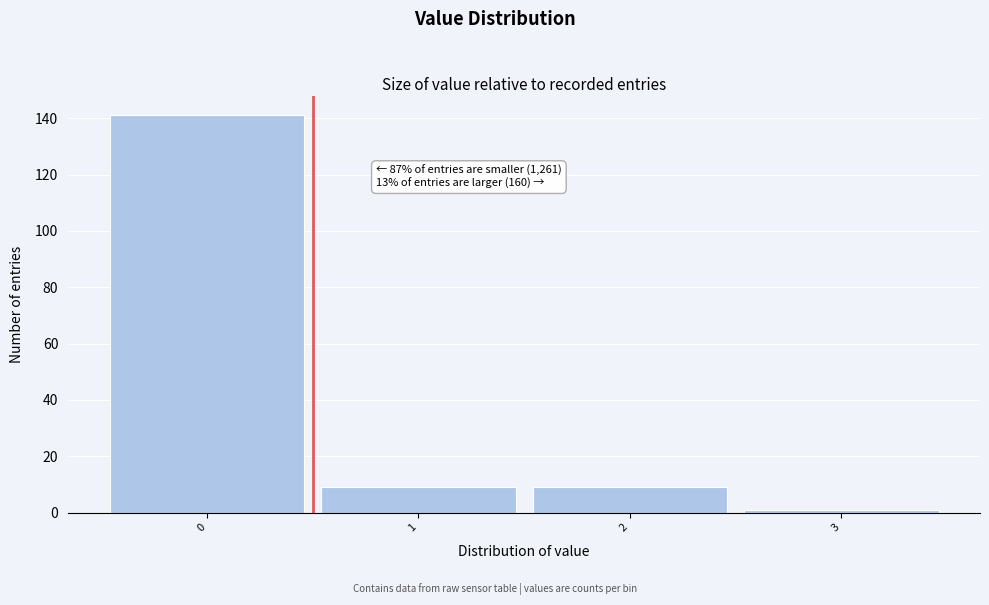

Which range on the x-axis has the tallest bar?

-0.5 to 0.5